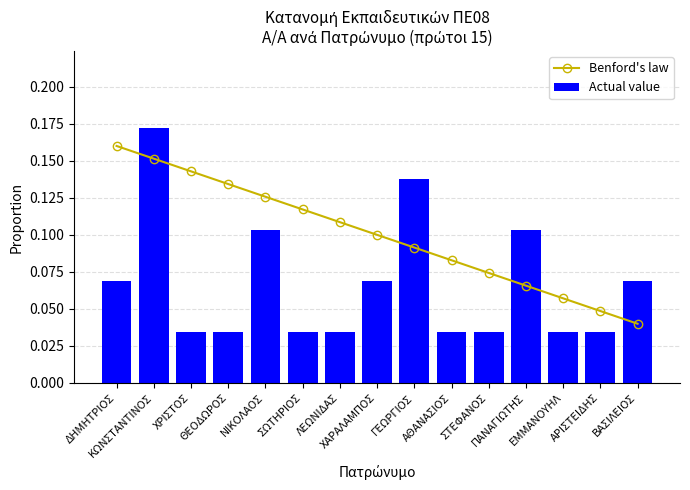

Which series has the largest range (max minus min)?

Actual value